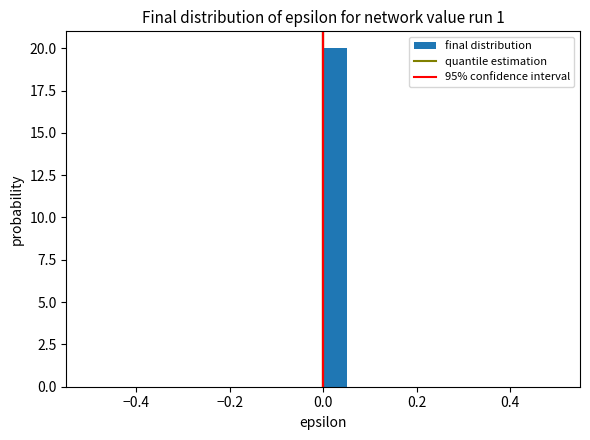

Read against the x-axis, roughly where is the centre of the tallest bar?

0.02